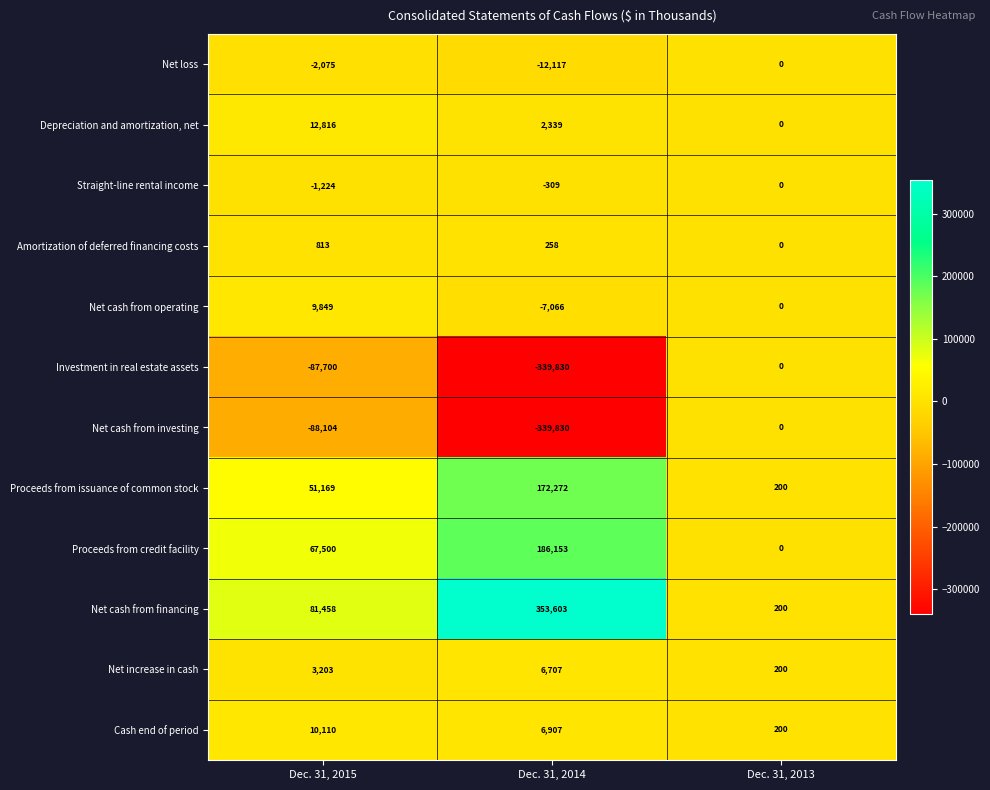

Which category has the lowest value in the Cash end of period series?

Dec. 31, 2013